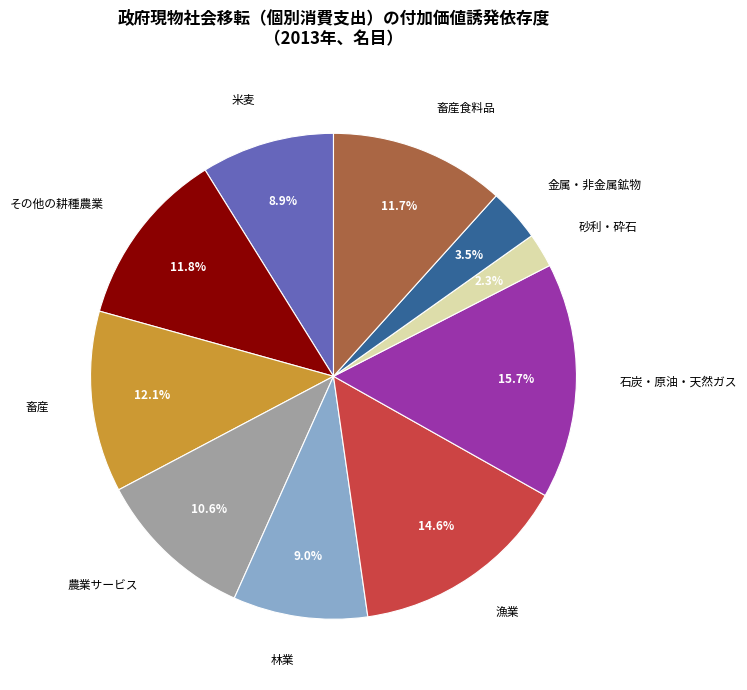

Which category has the biggest portion of the pie?

石炭・原油・天然ガス